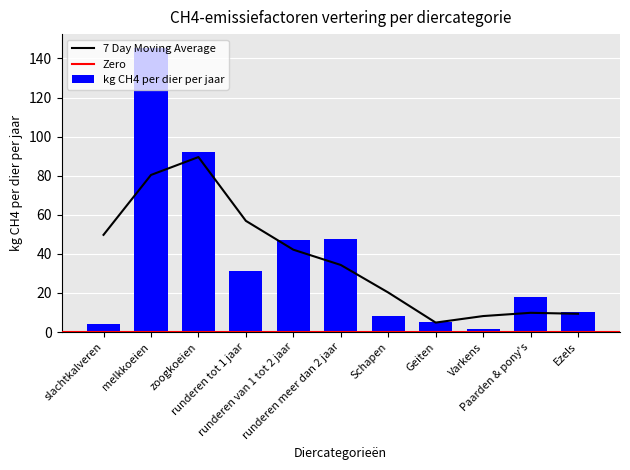

List the labels in order of value, largest first.

melkkoeien, zoogkoeien, runderen meer dan 2 jaar, runderen van 1 tot 2 jaar, runderen tot 1 jaar, Paarden & pony's, Ezels, Schapen, Geiten, slachtkalveren, Varkens